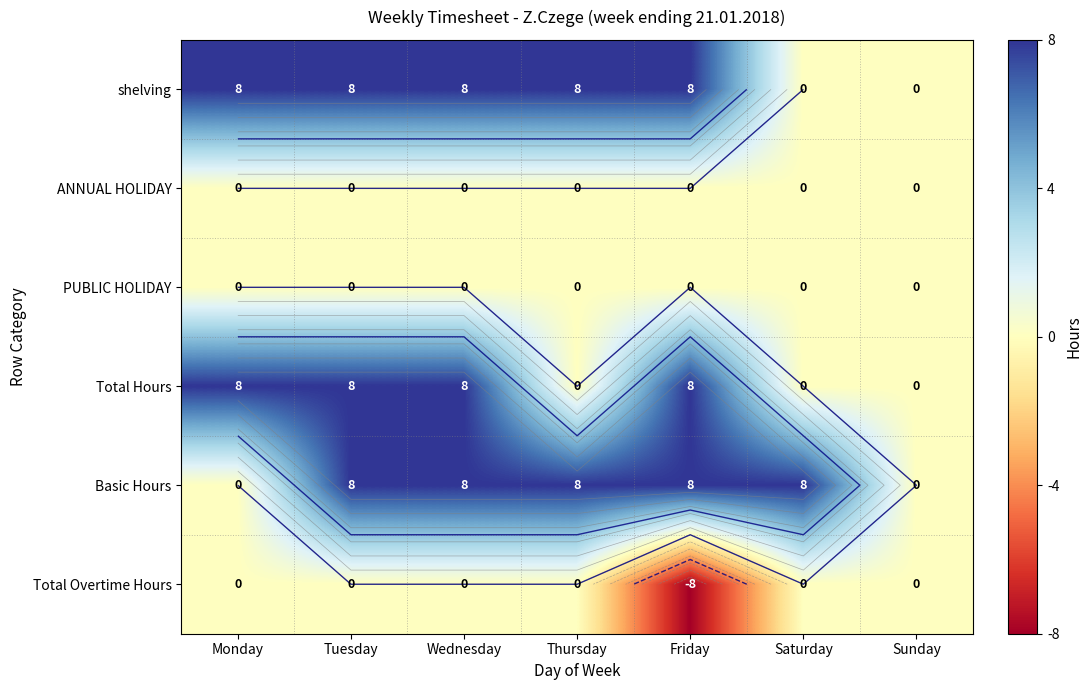

What is the total value across all series at Tuesday?

24